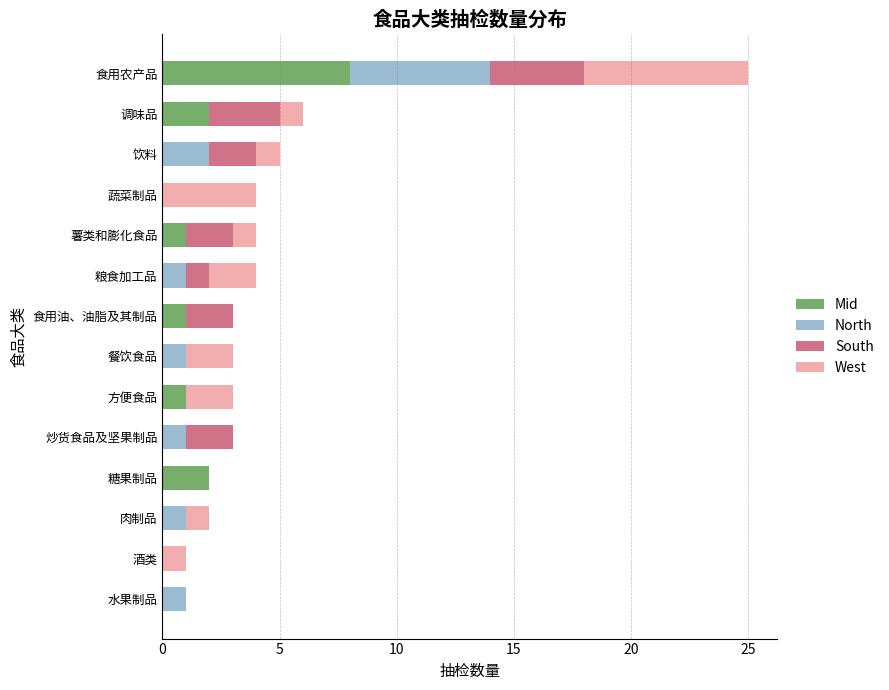

What is the total value across all series at 食用油、油脂及其制品?

3